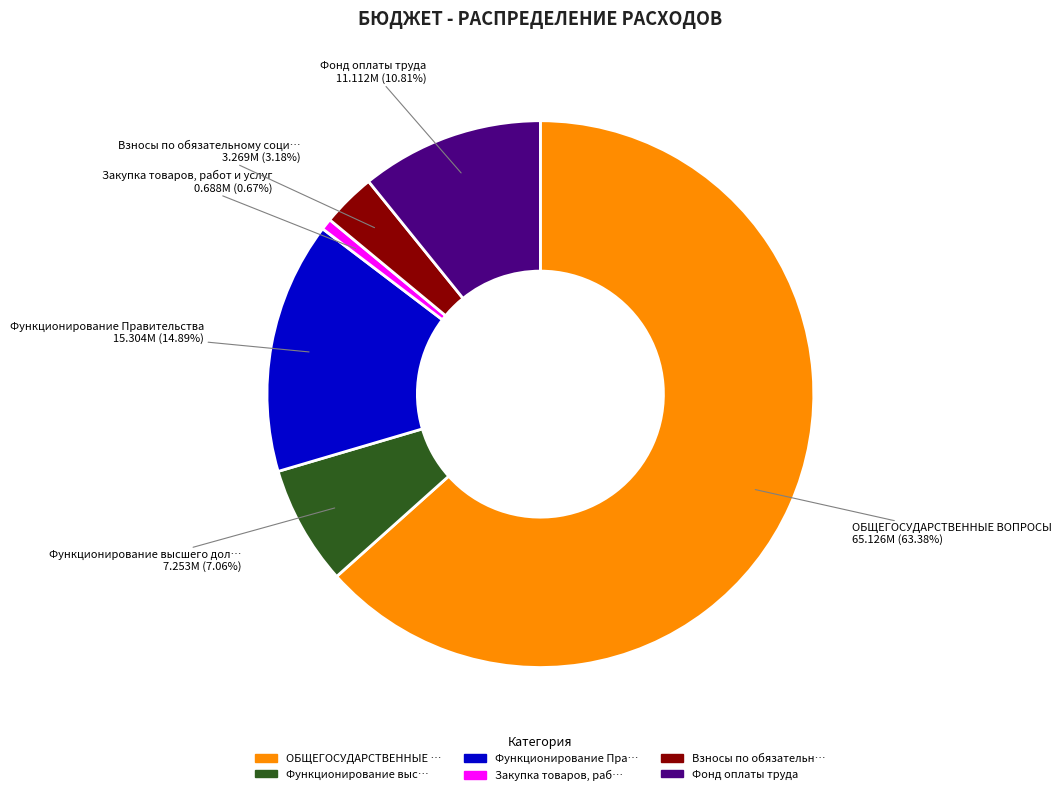

Is there a majority slice in this chart?

Yes